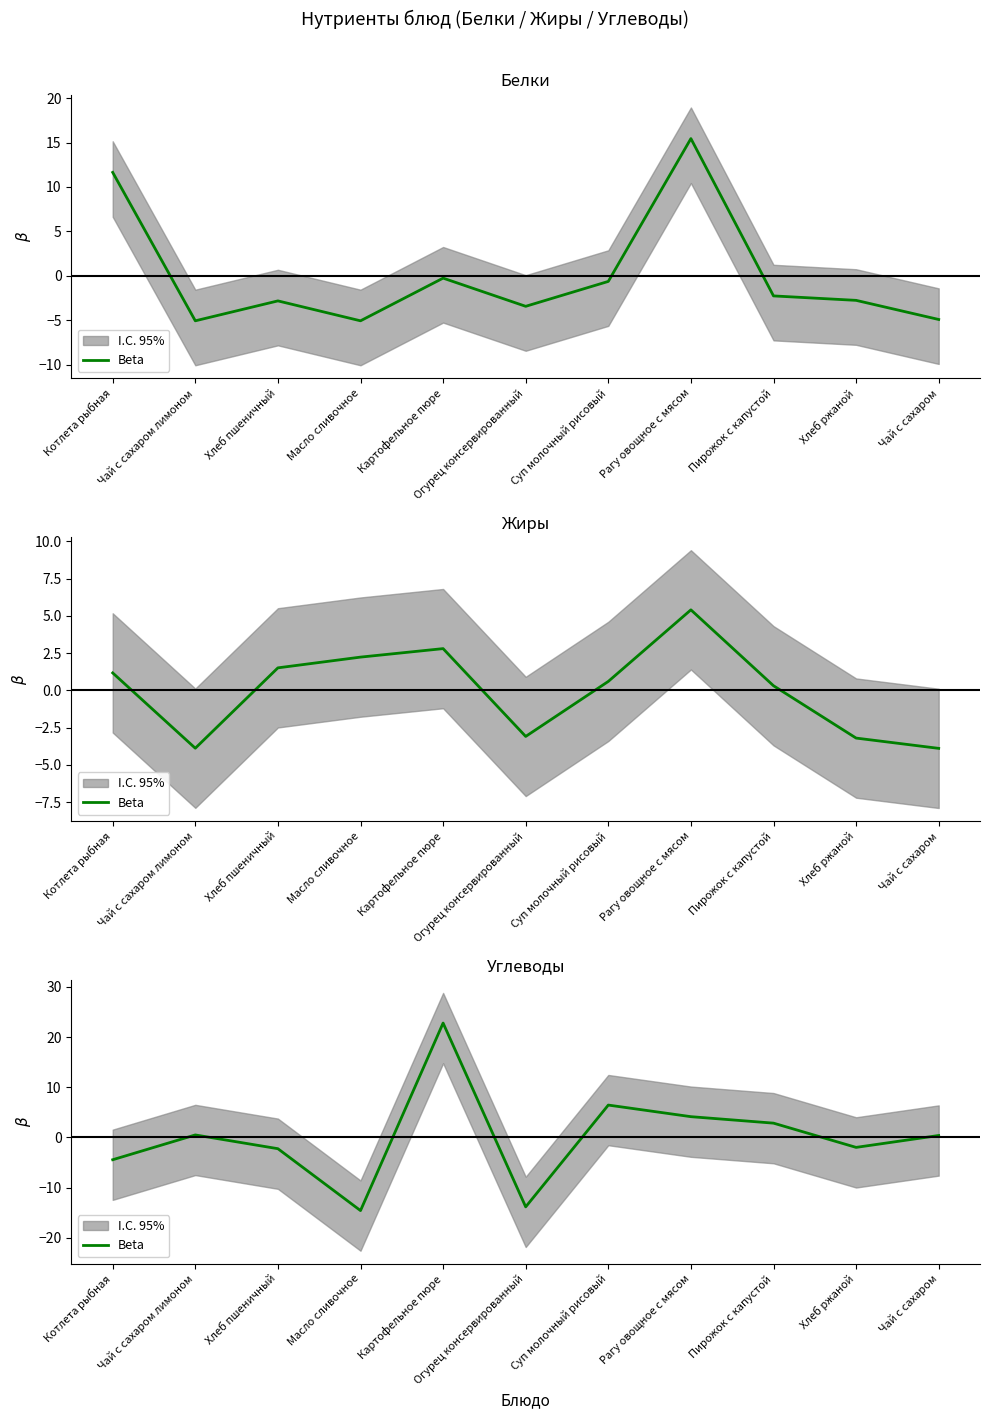

At which label is the value closest to 4?

Рагу овощное с мясом